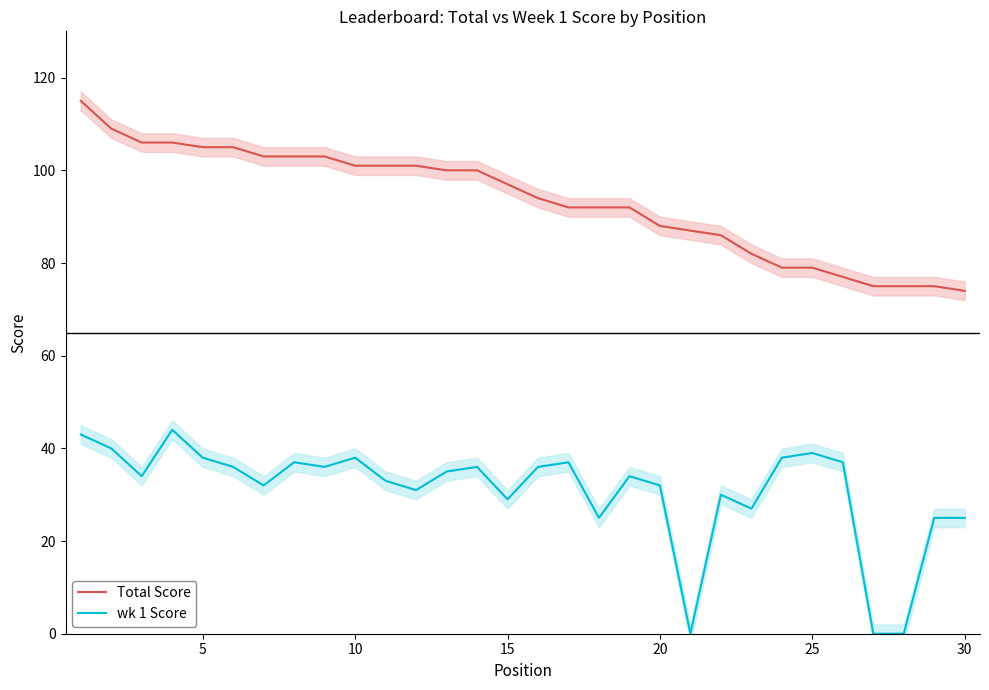

How many lines are shown in the chart?

2